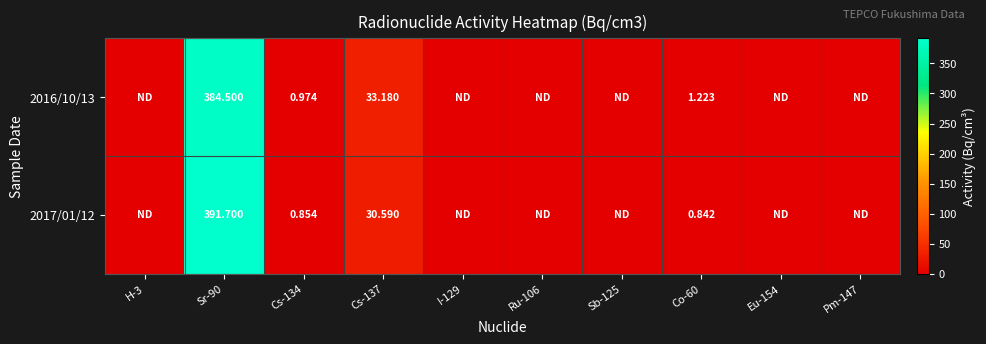

The value of 2017/01/12 at Pm-147 is 0.0. True or false?

True